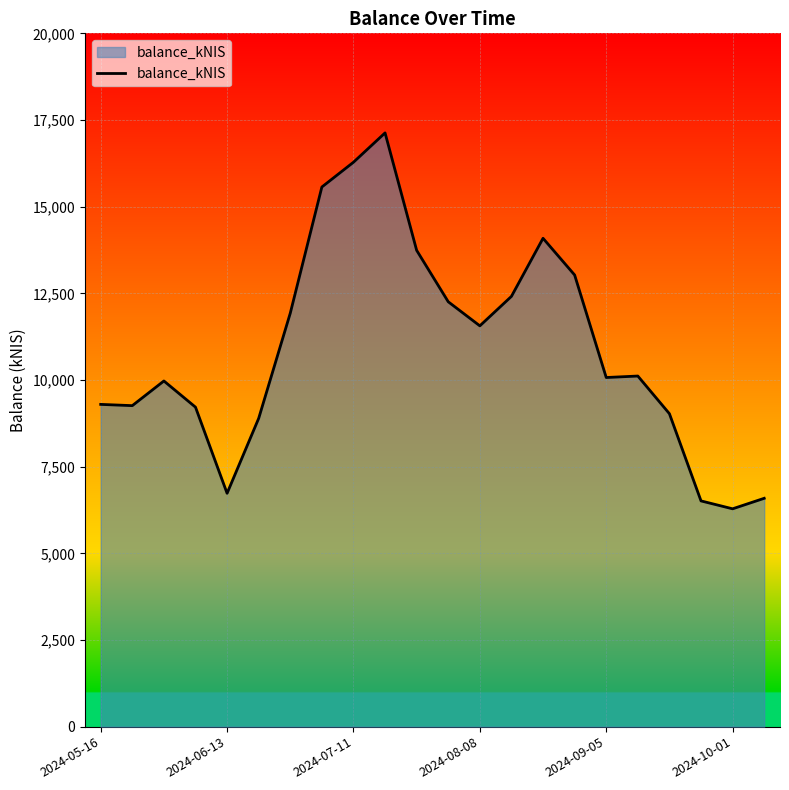

What is the difference between the maximum and minimum values?

10844.2